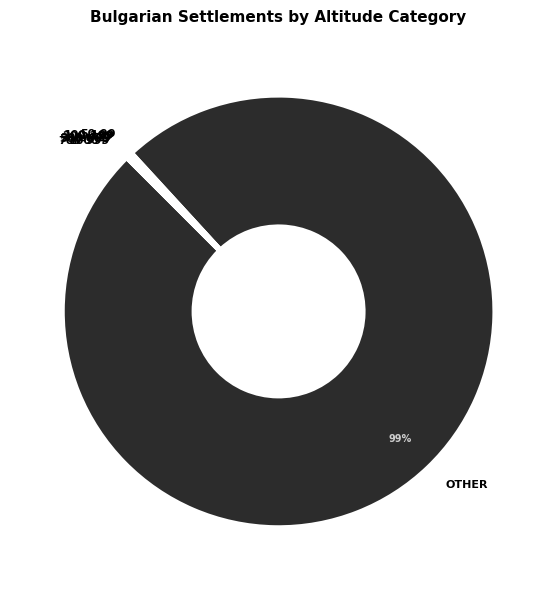

Which slice represents more than half of the pie?

OTHER